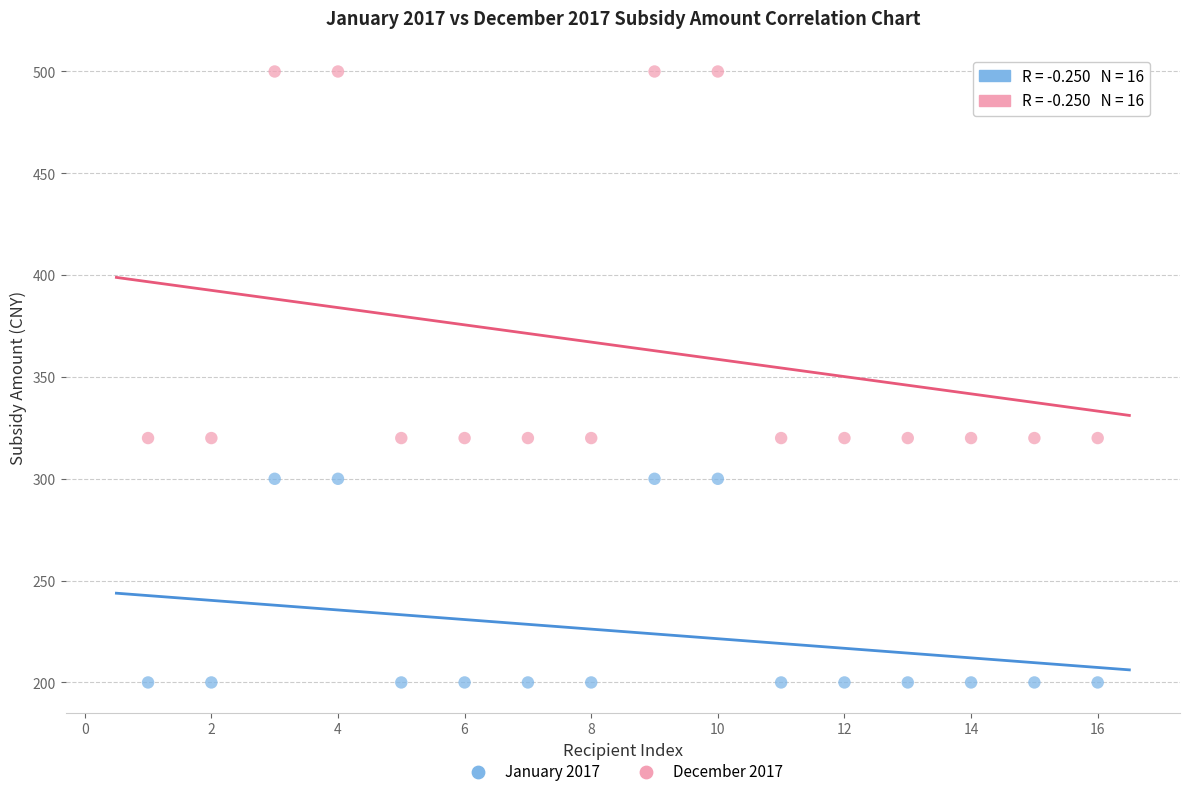

Across all data points, what is the range of X values (max minus min)?

15